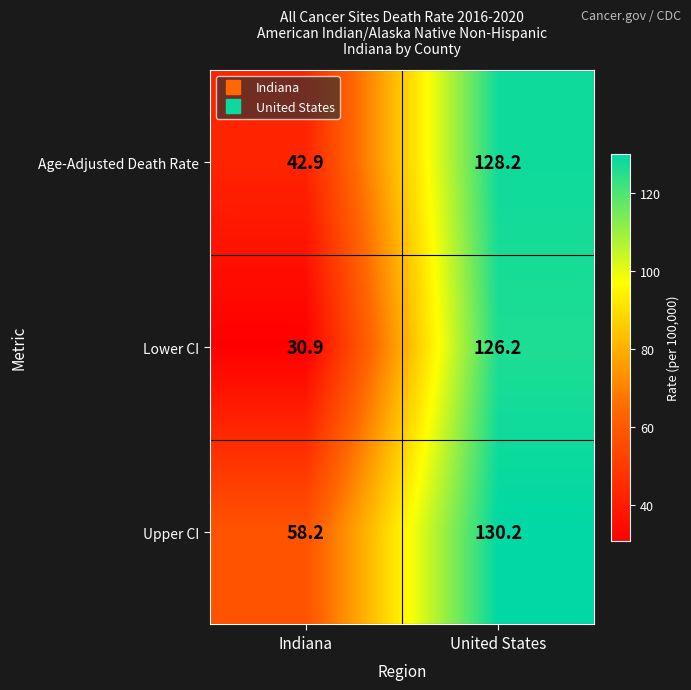

Count the number of data series in this chart.

3